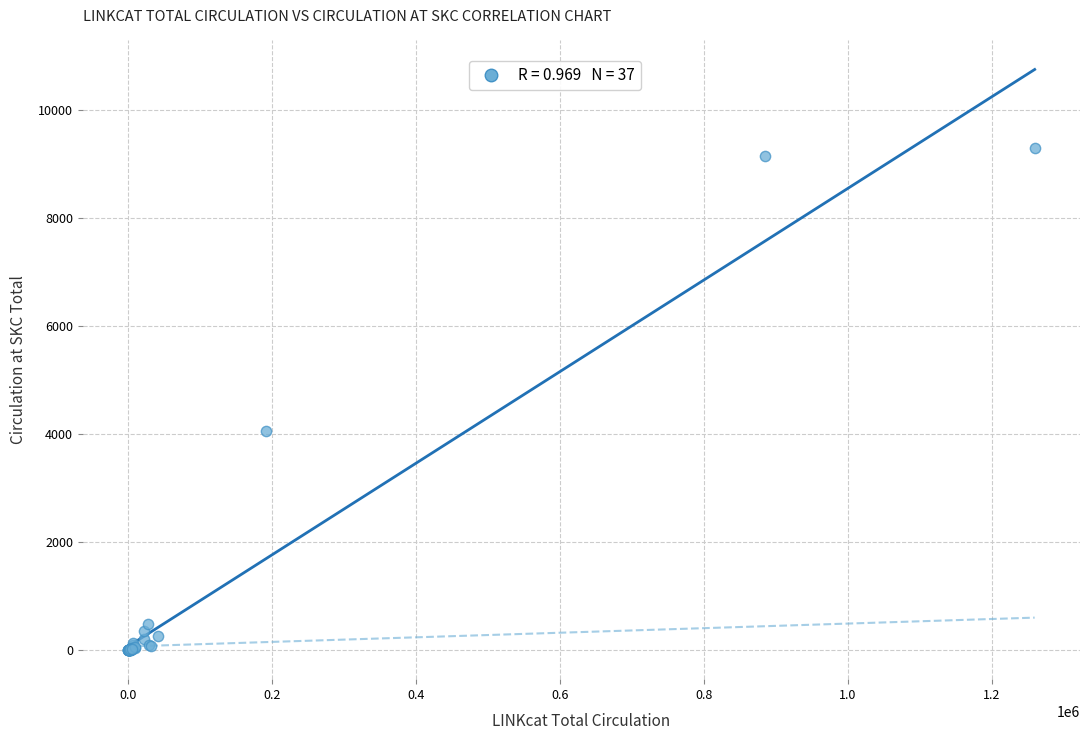

What Y value in the scatter plot is closest to 4650?

4054